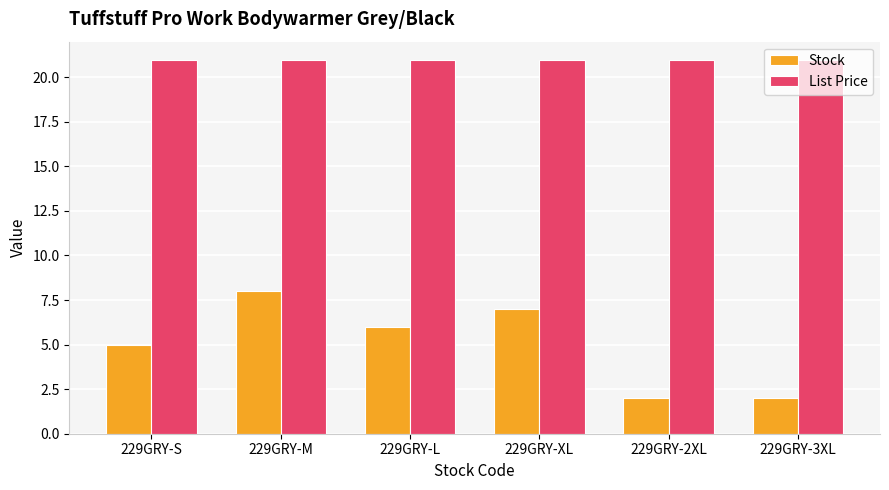

How many series are shown in this chart?

2